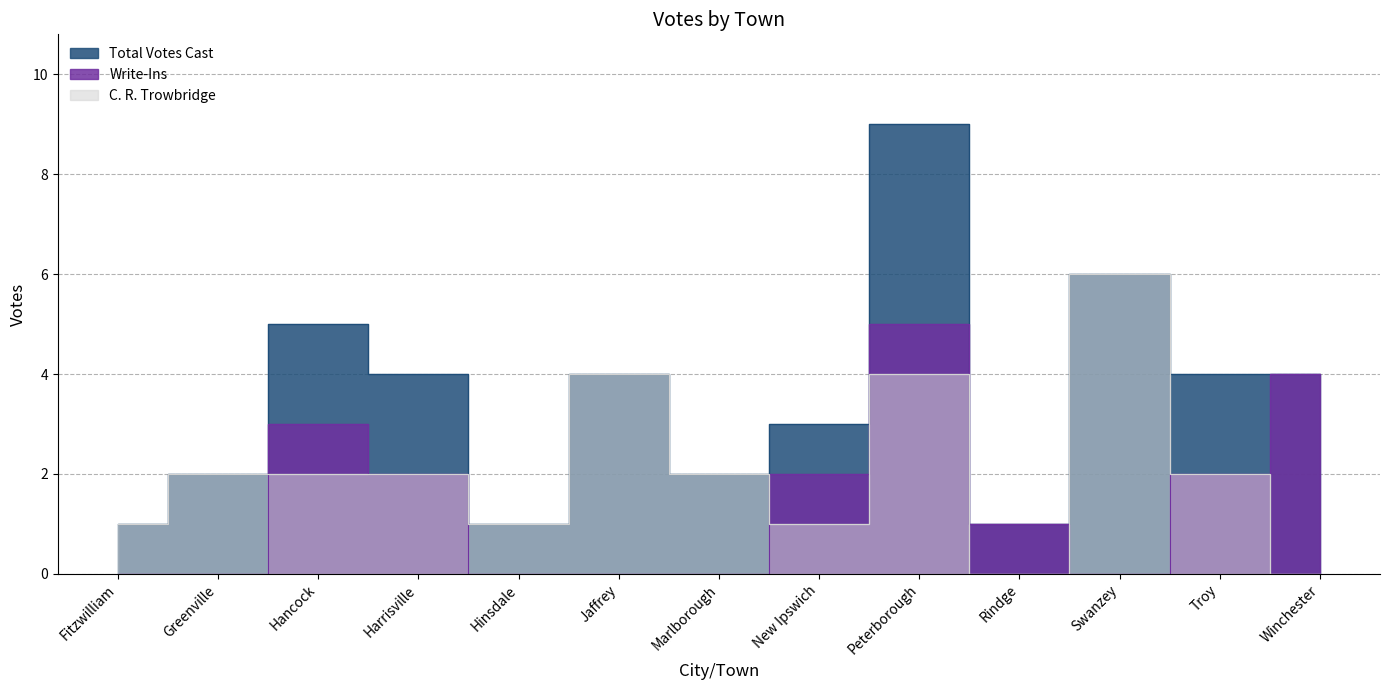

Rank the series by their maximum value, from lowest to highest.

Write-Ins, C. R. Trowbridge, Total Votes Cast